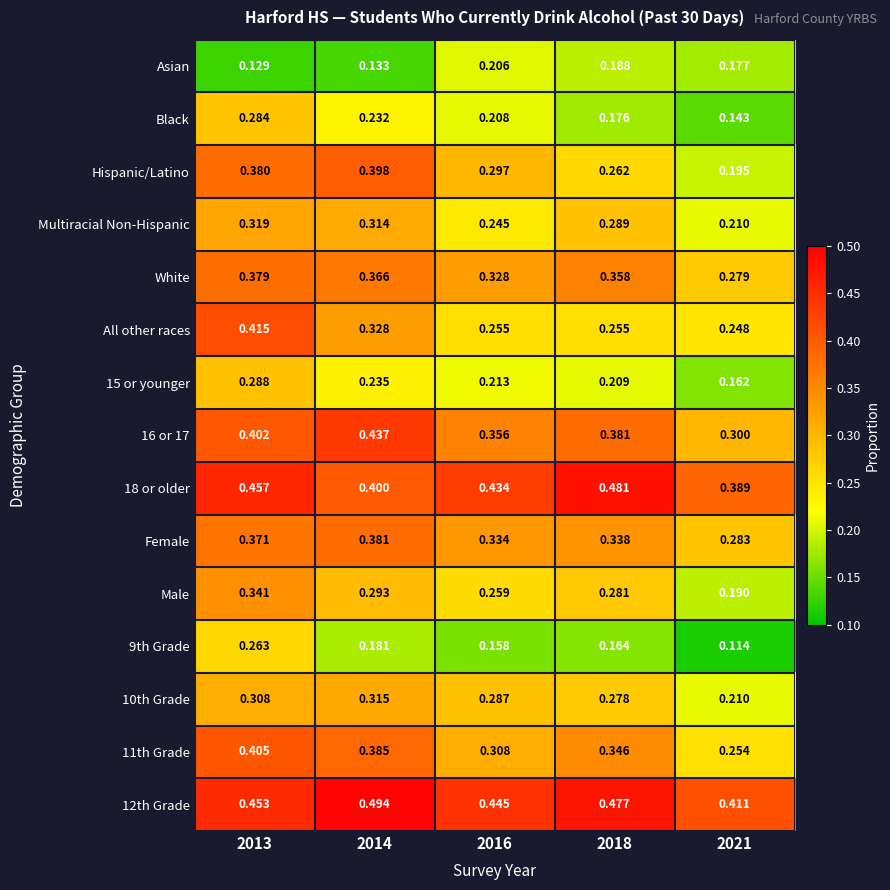

Between 2014 and 2021, which series saw the biggest shift?

Hispanic/Latino